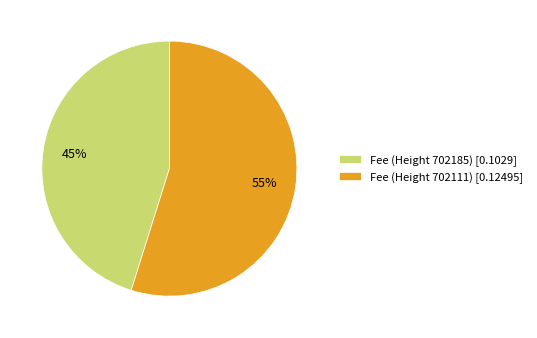

Is it true that Fee (Height 702185) is 45% of the pie?

True